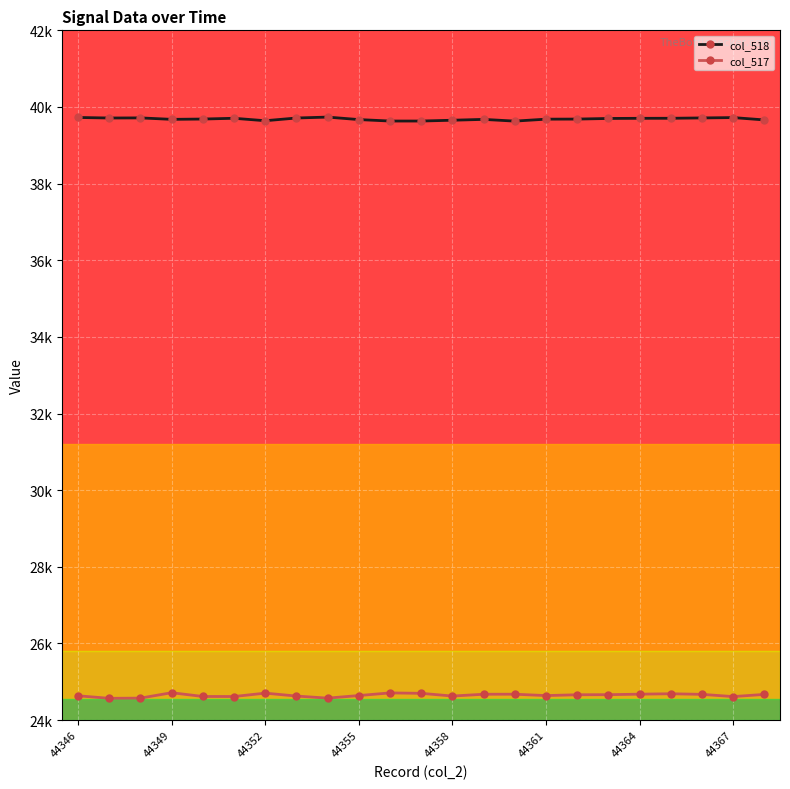

Reading right to left, extract all data points from this chart.

col_518: 39662	39723	39714	39705	39704	39700	39684	39682	39631	39676	39654	39633	39633	39671	39736	39712	39641	39705	39685	39677	39715	39712	39726
col_517: 24670	24613	24671	24687	24676	24663	24661	24639	24675	24674	24627	24698	24709	24640	24573	24627	24703	24615	24616	24714	24573	24568	24634